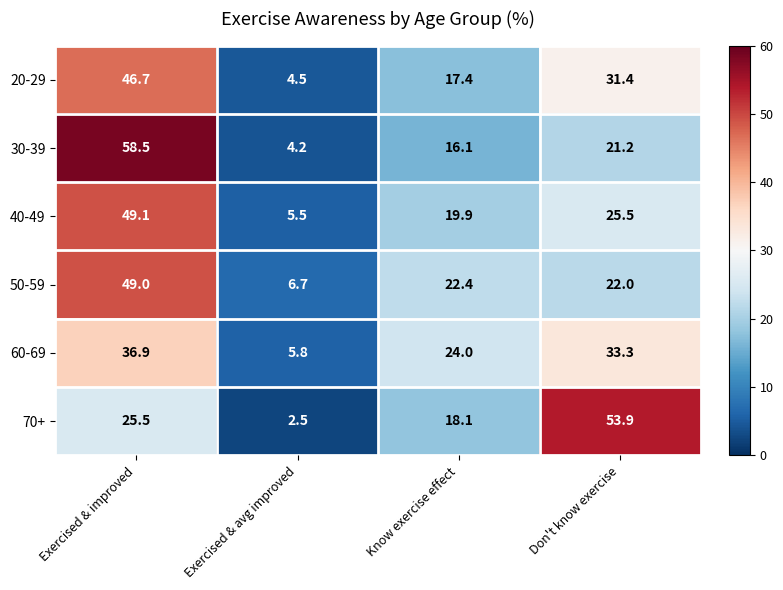

What is the difference between the maximum and minimum values in the 70+ series?

51.4